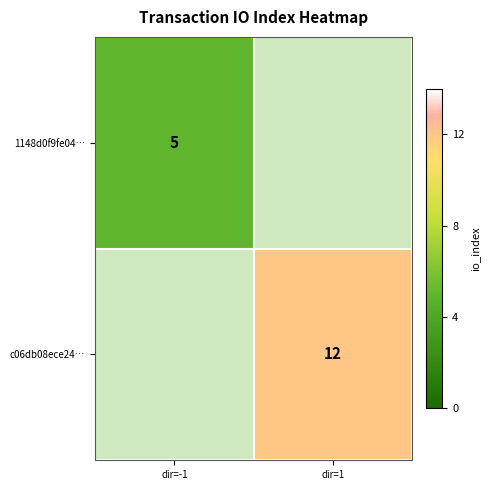

The value of c06db08ece24… at dir=1 is 4. True or false?

False